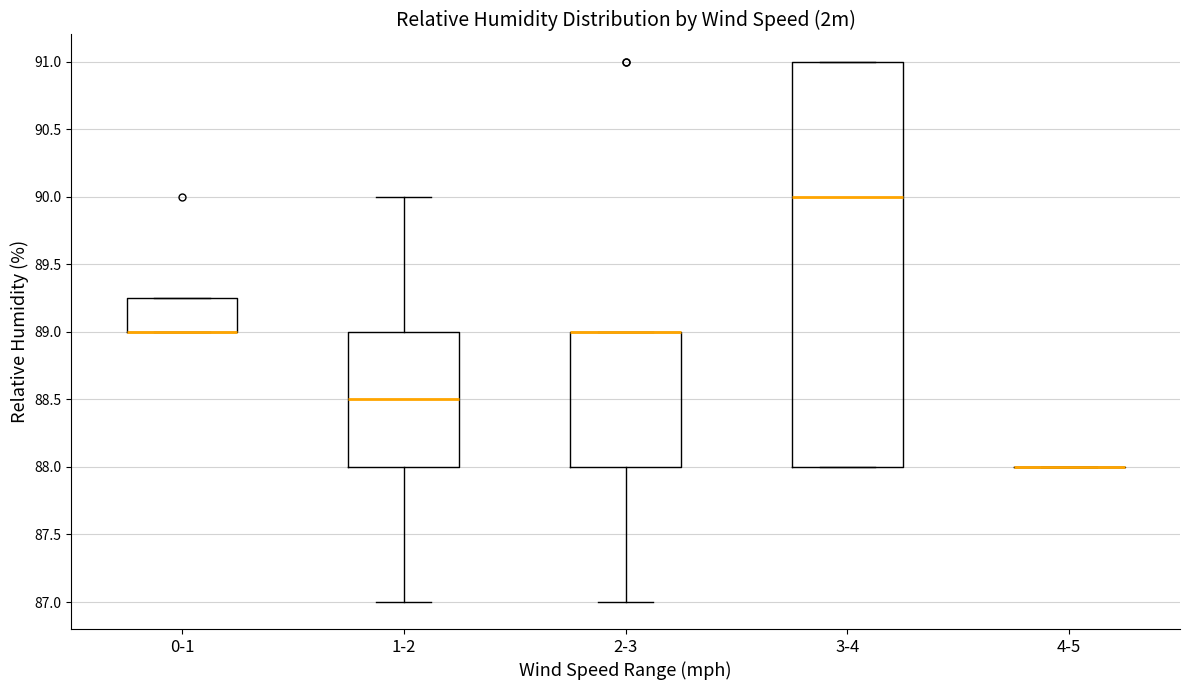

Reading left to right, read every box against the y-axis: the position of its median line, the range the box covers, and the ends of its whiskers. The values are not printed on the chart, so give them approximately, as read against the axis.

0-1: median 89.00 (drawn on the box's lower edge), box 89.00 to 89.25, whiskers 89.00 to 89.25
1-2: median 88.50, box 88.00 to 89.00, whiskers 87.00 to 90.00
2-3: median 89.00 (drawn on the box's upper edge), box 88.00 to 89.00, whiskers 87.00 to 89.00
3-4: median 90.00, box 88.00 to 91.00, whiskers 88.00 to 91.00
4-5: box collapsed to a line at 88.00, whiskers 88.00 to 88.00